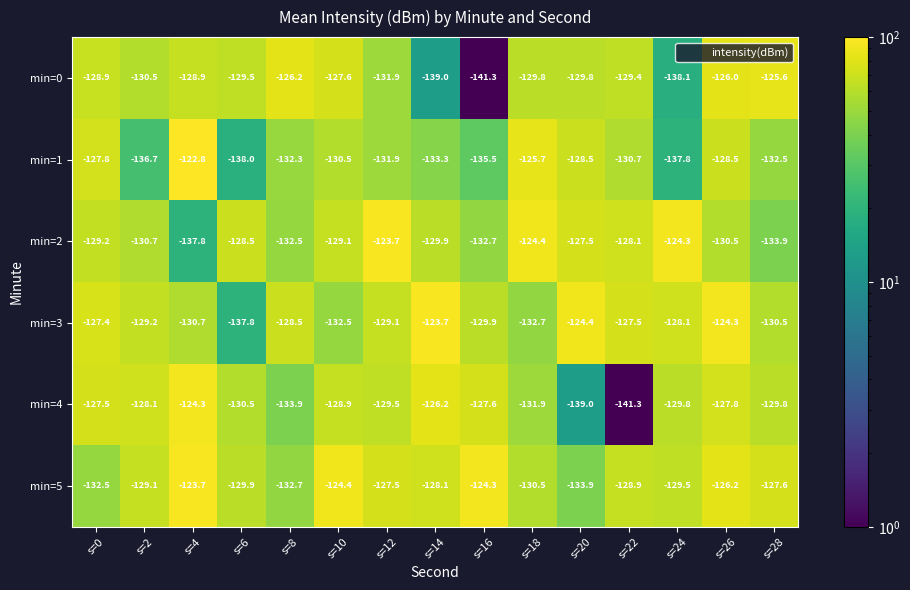

Which series has the largest total across all categories?

min=5